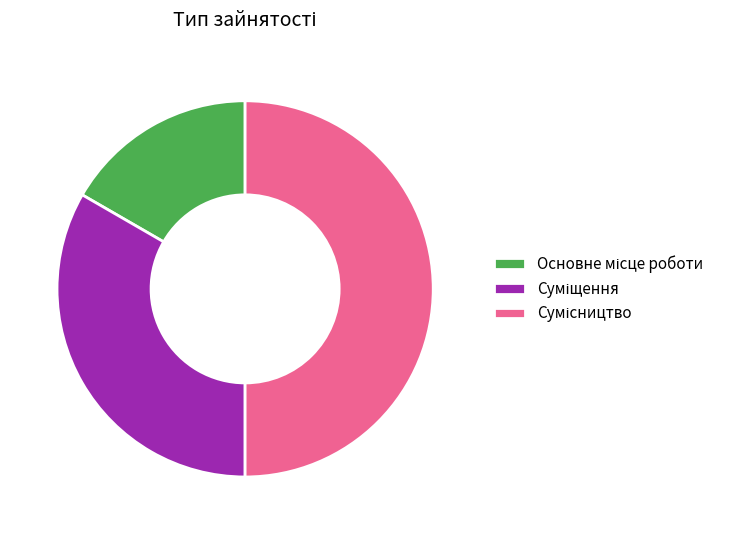

Which slice is the smallest?

Основне місце роботи